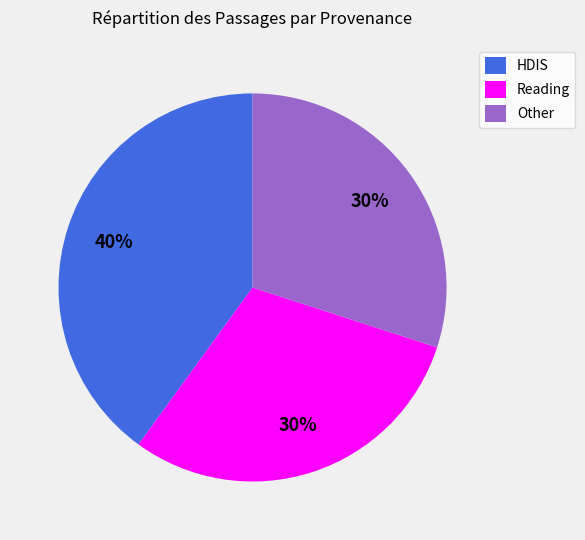

What is the largest slice in the pie chart?

HDIS